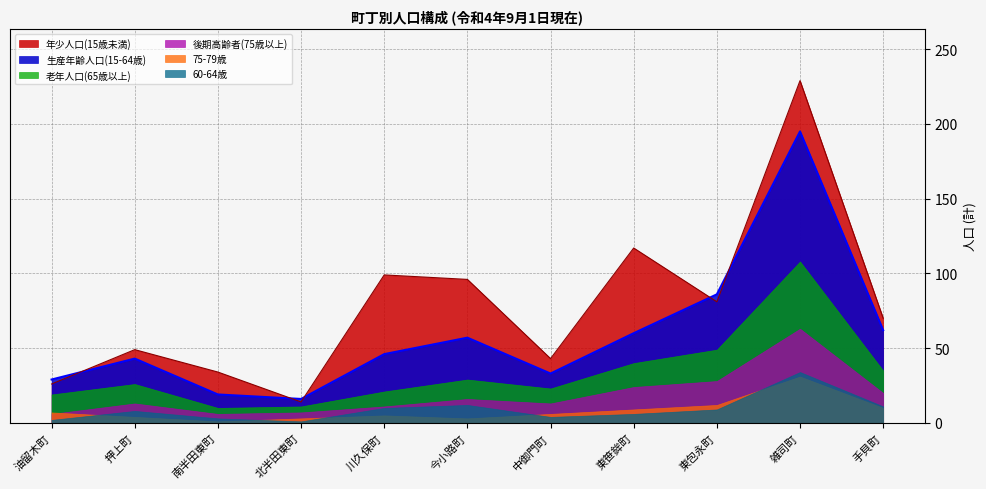

Does the chart display data point markers on the line(s)?

No